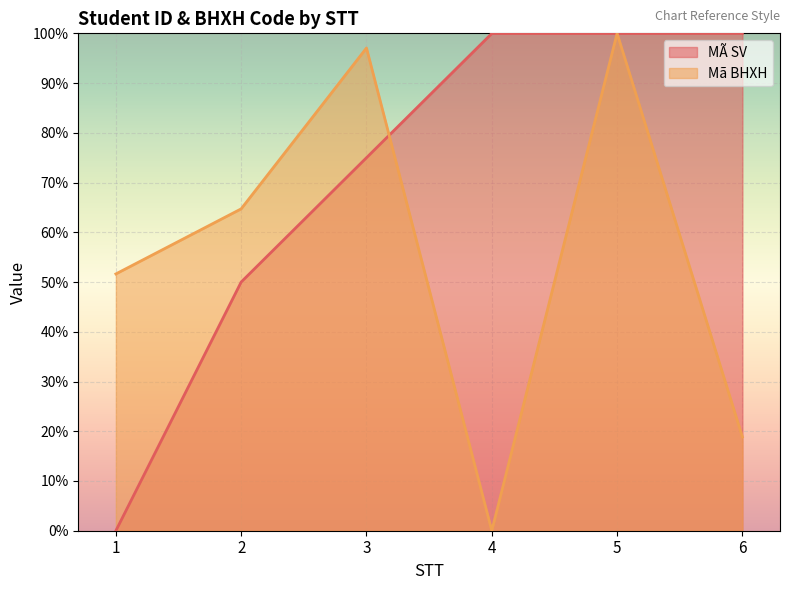

The value of MÃ SV at 5 is 100.0. True or false?

True